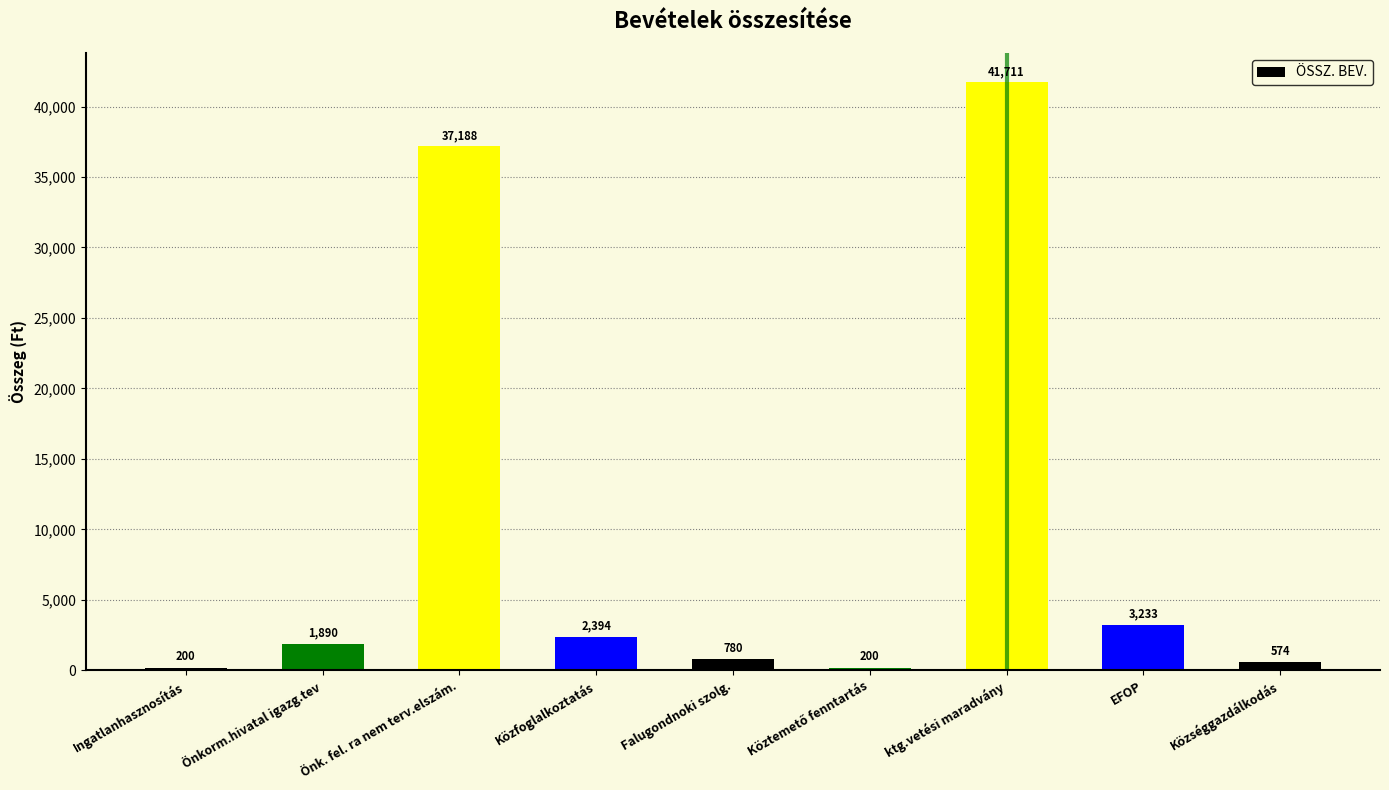

Between Közfoglalkoztatás and Önkorm.hivatal igazg.tev, which is larger?

Közfoglalkoztatás